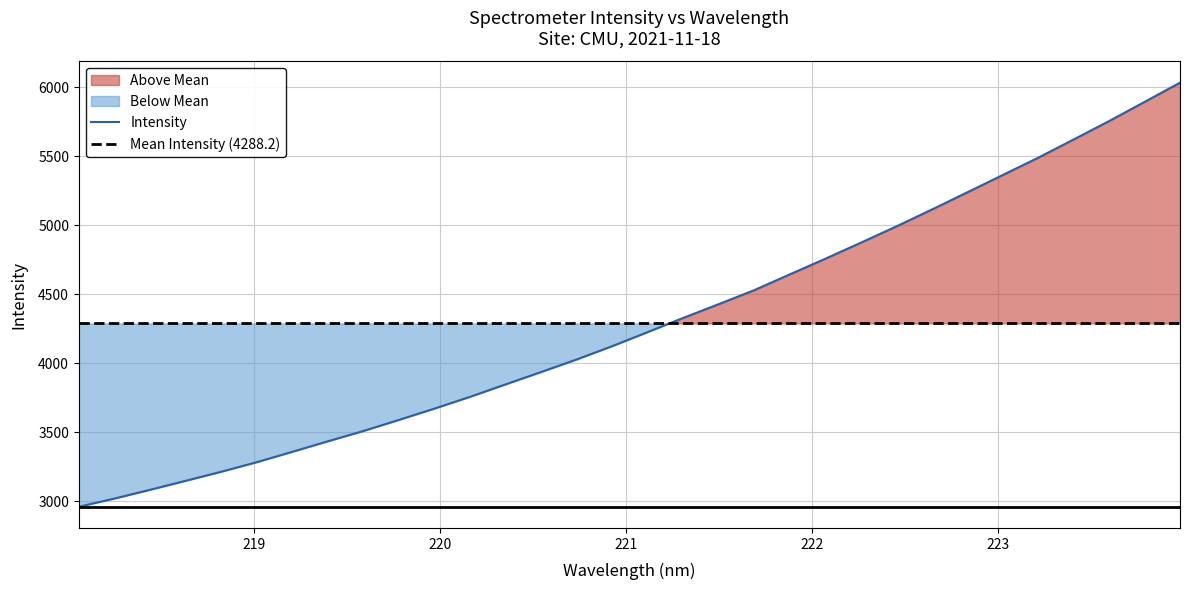

Which series ends up on top after the final intersection of Mean Intensity (4288.2) and Intensity?

Intensity